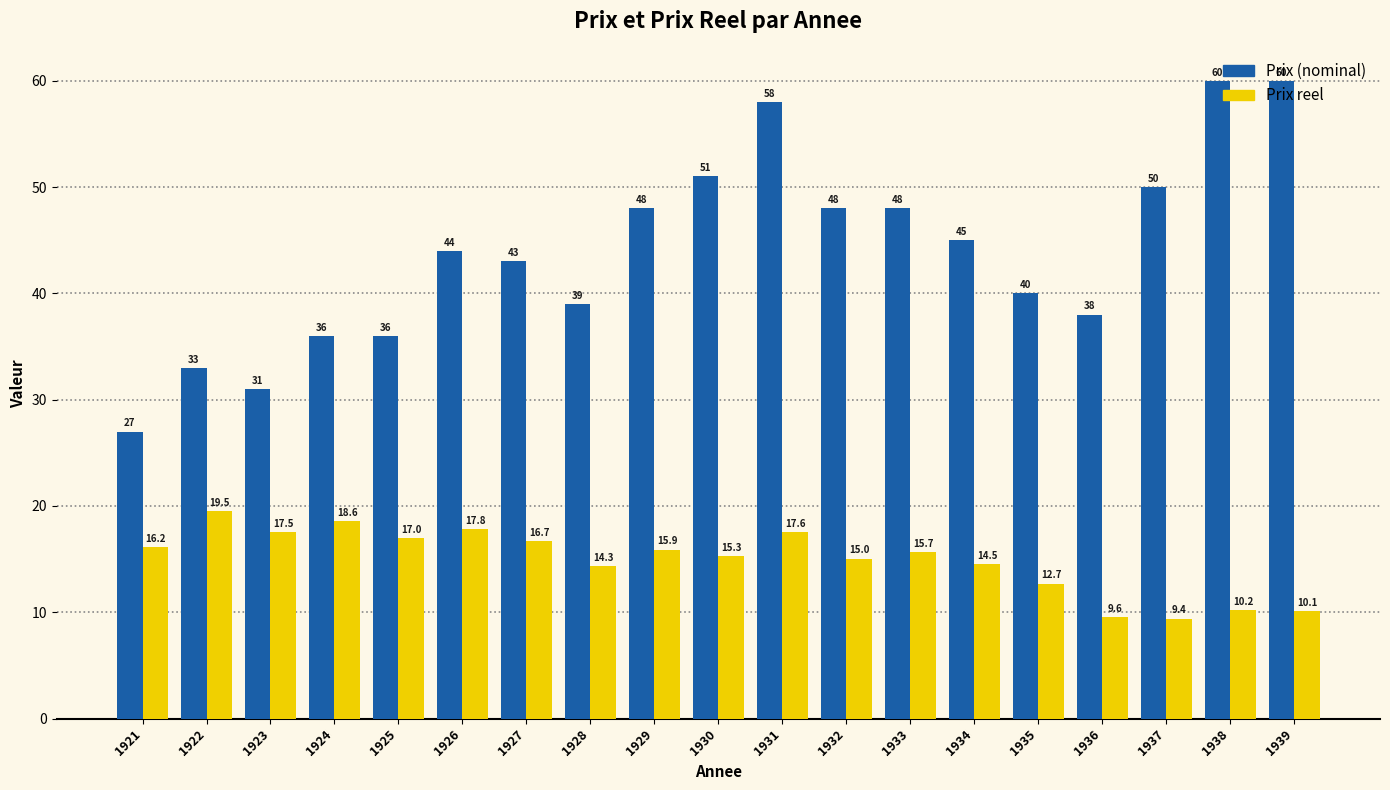

At which category is the sum across all series the highest?

1931